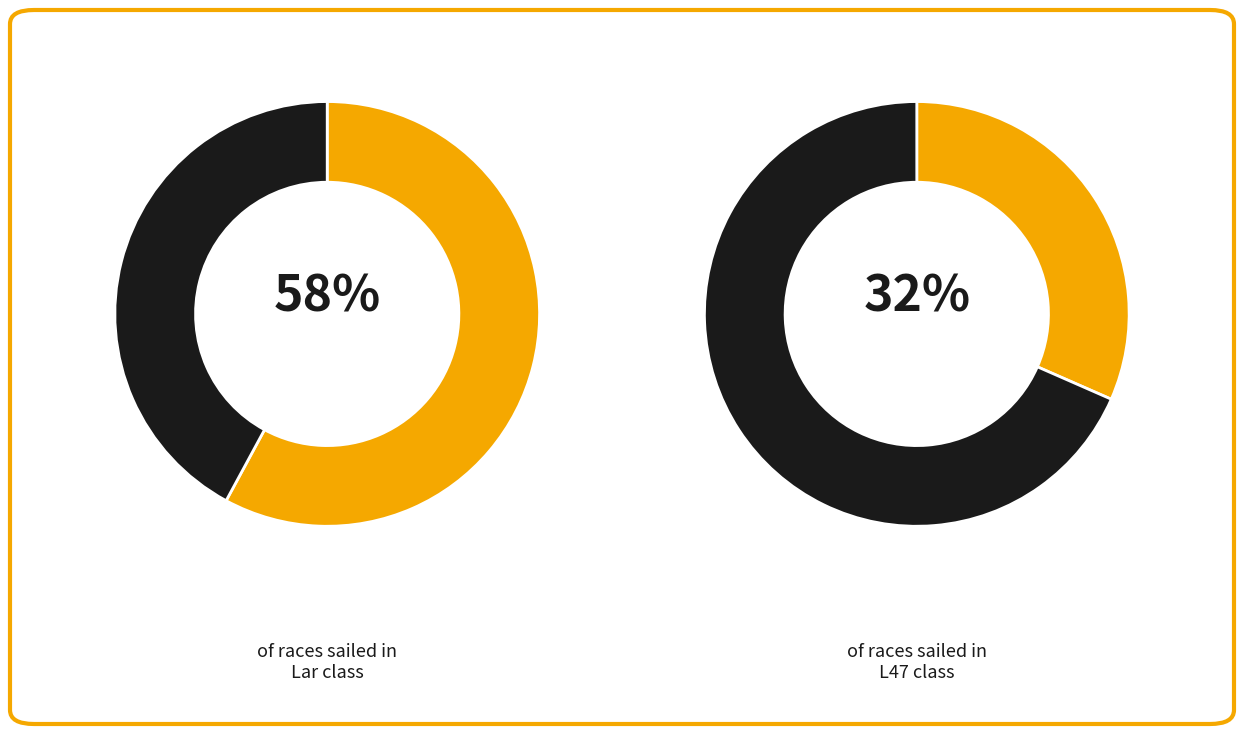

How many slices are in this pie chart?

4